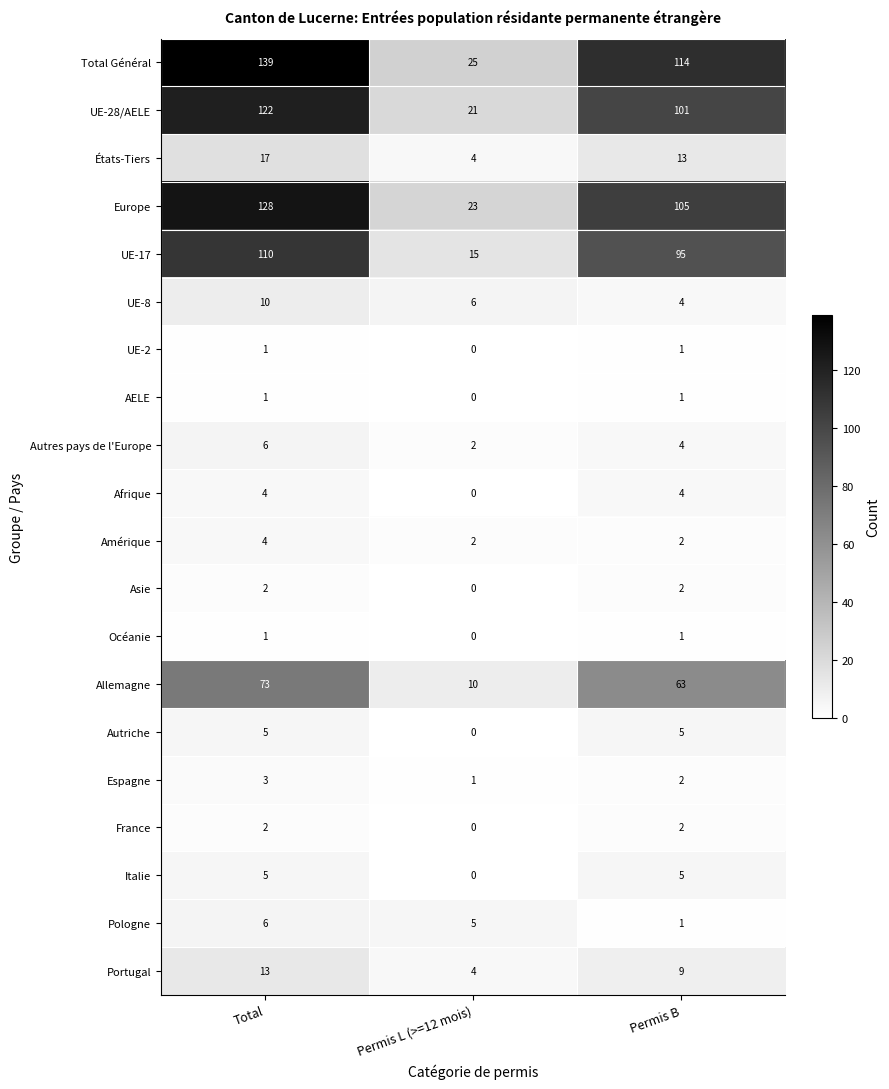

Which series changed the most between Total and Permis B?

Total Général